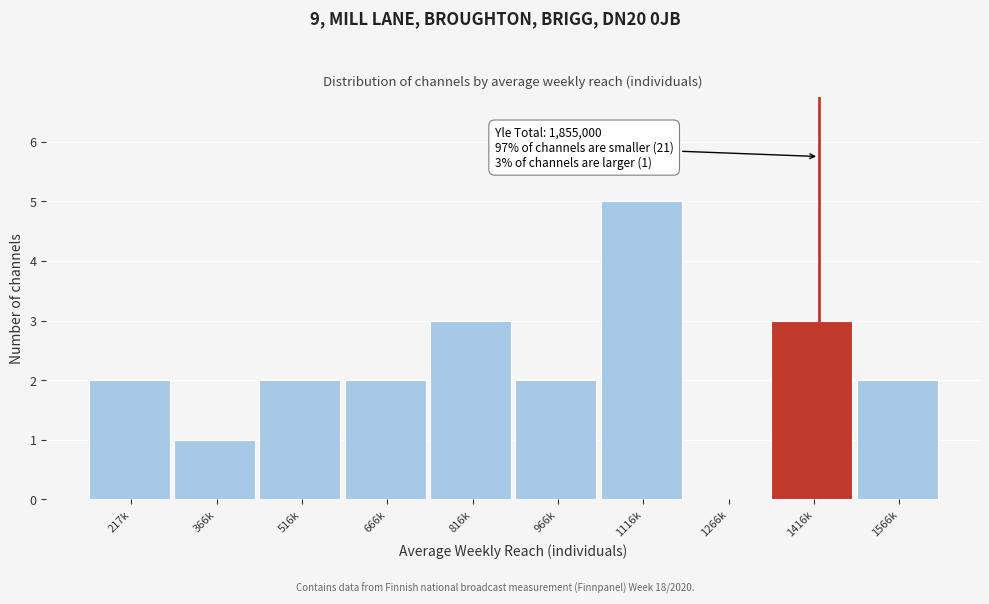

Reading left to right, what are all the values shown in this chart?

217k=2	366k=1	516k=2	666k=2	816k=3	966k=2	1116k=5	1266k=0	1416k=3	1566k=2